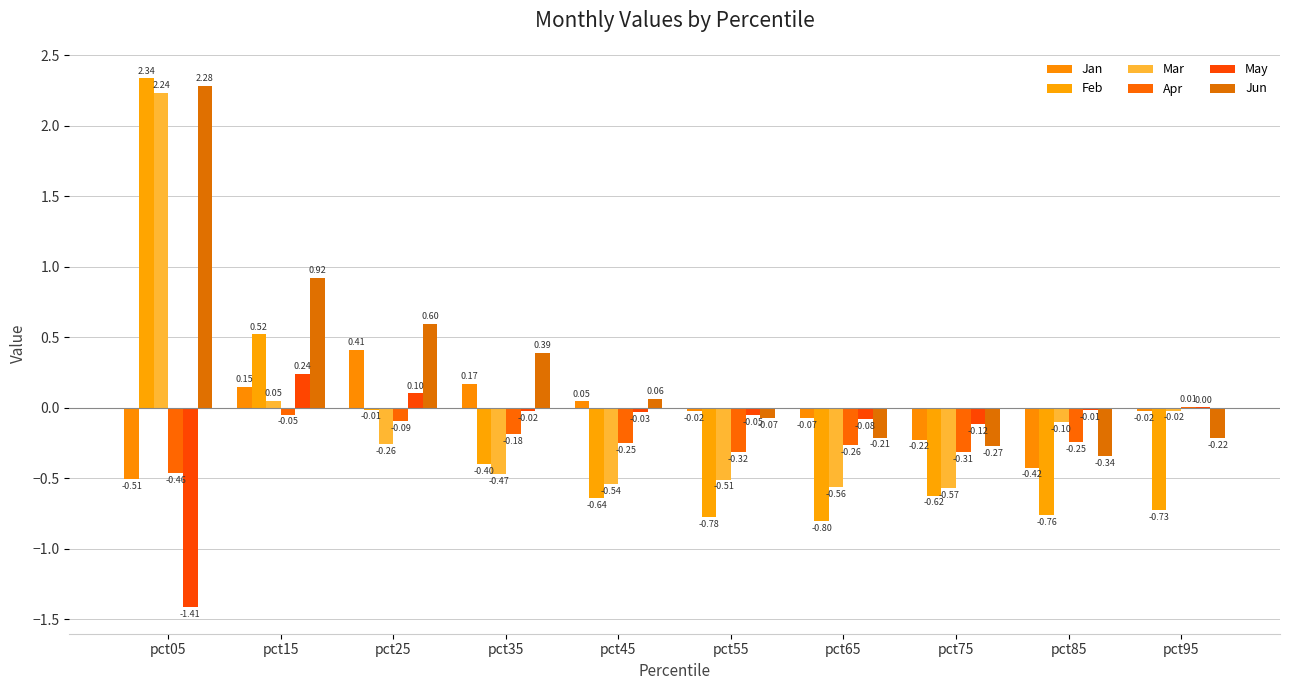

At which label does Mar first exceed 0?

pct05